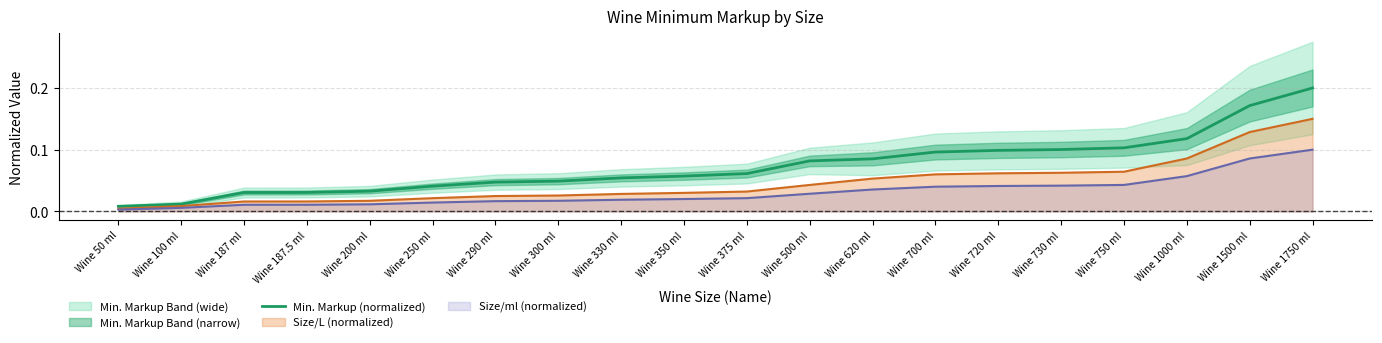

What is the difference between the values at Wine 300 ml and Wine 730 ml?

0.1